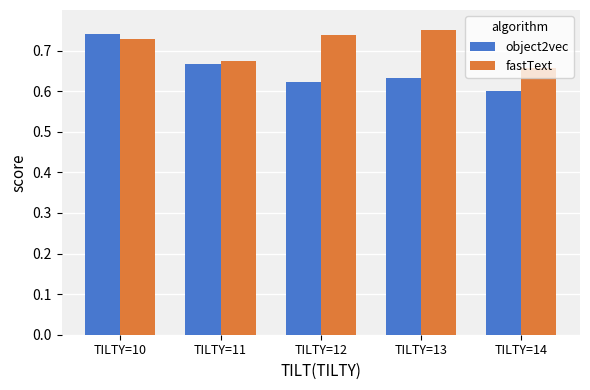

Rank the series by their average value, from lowest to highest.

object2vec, fastText